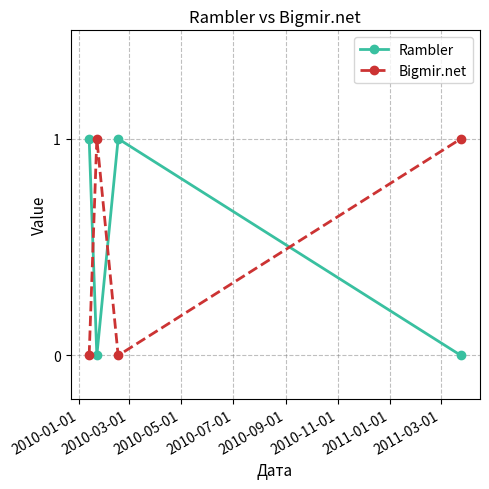

Which series ends up on top after the final intersection of Bigmir.net and Rambler?

Bigmir.net